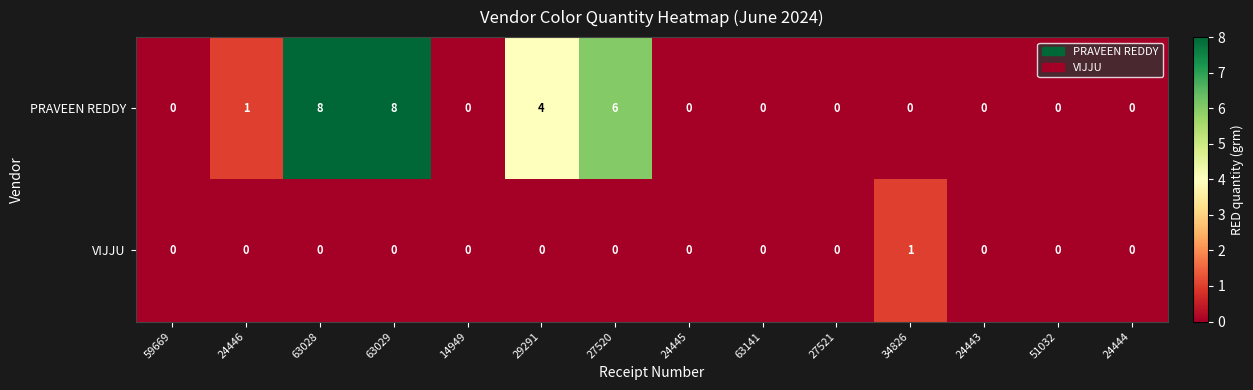

Rank the series by their maximum value, from highest to lowest.

PRAVEEN REDDY, VIJJU